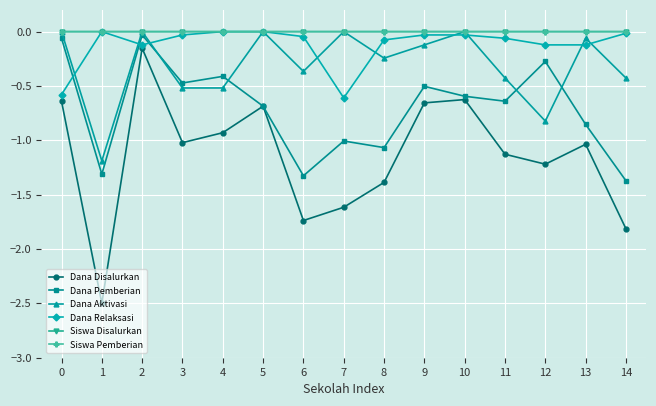

What is the lowest value of the Dana Aktivasi series?

-1.2